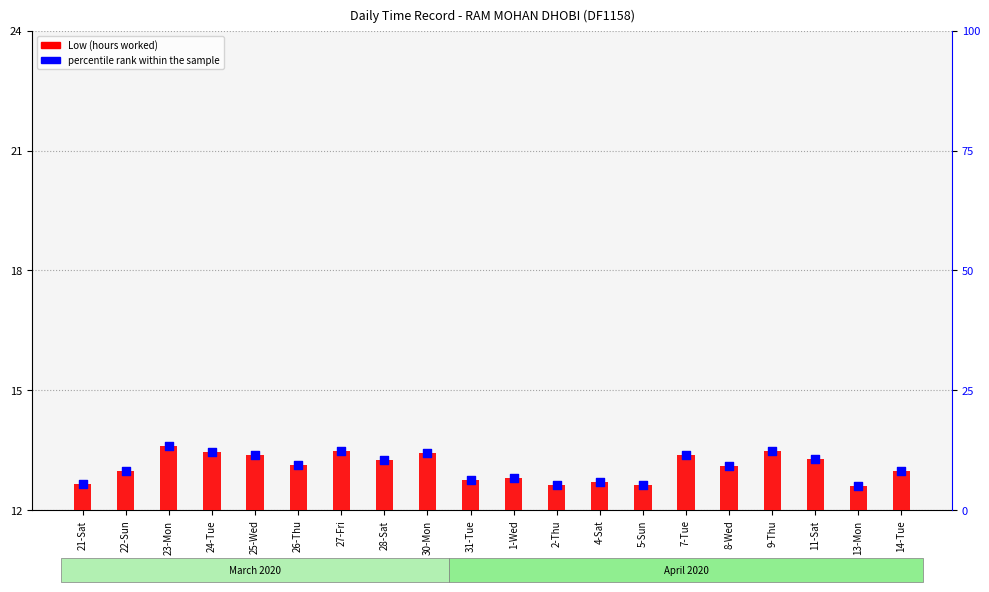

Which series contains the highest Y value?

percentile rank within the sample